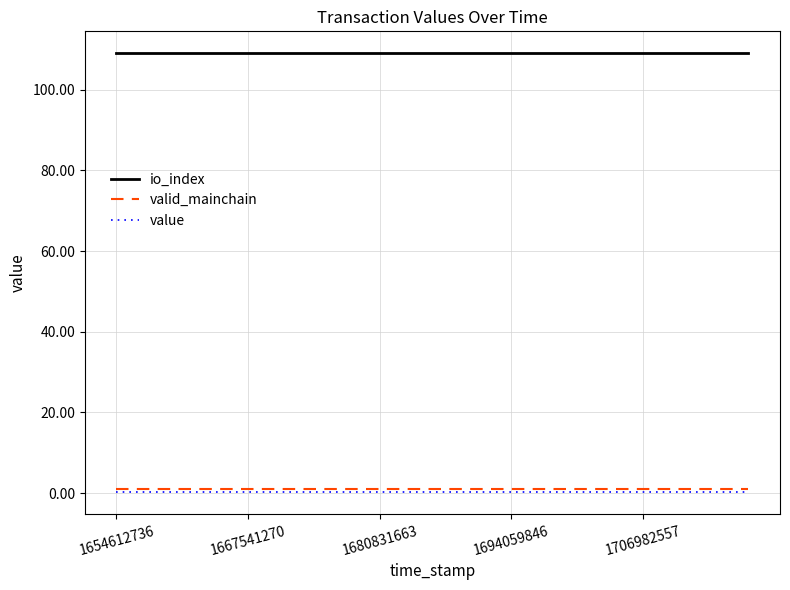

What is the highest value of the io_index series?

109.0